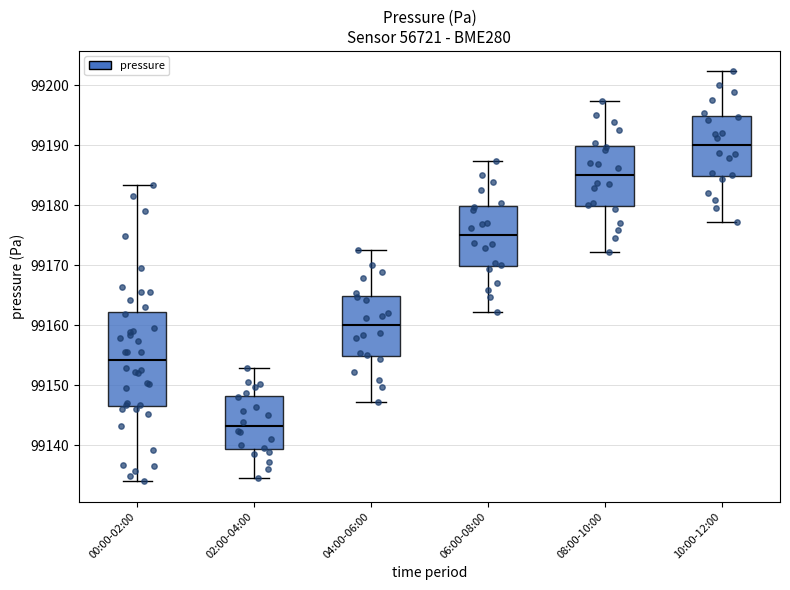

Where does the median line of the box for 08:00-10:00 sit on the y-axis? The values are not printed on the chart, so give them approximately, as read against the axis.

99185